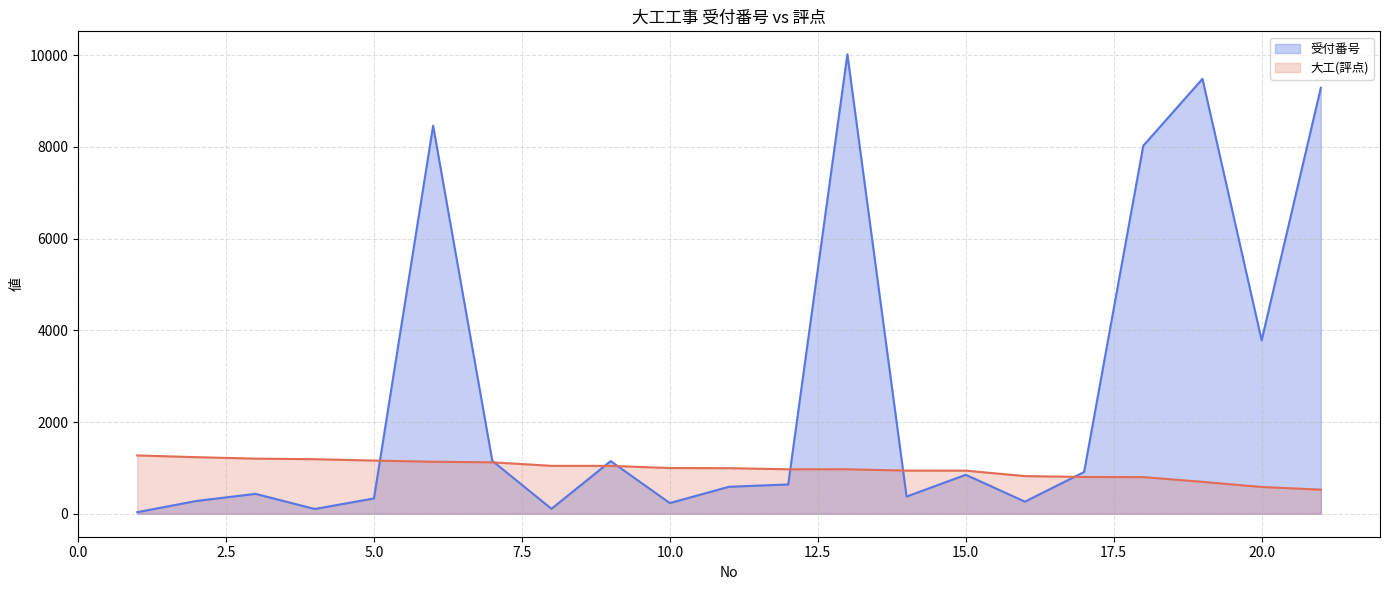

How many data points does each series have?

21